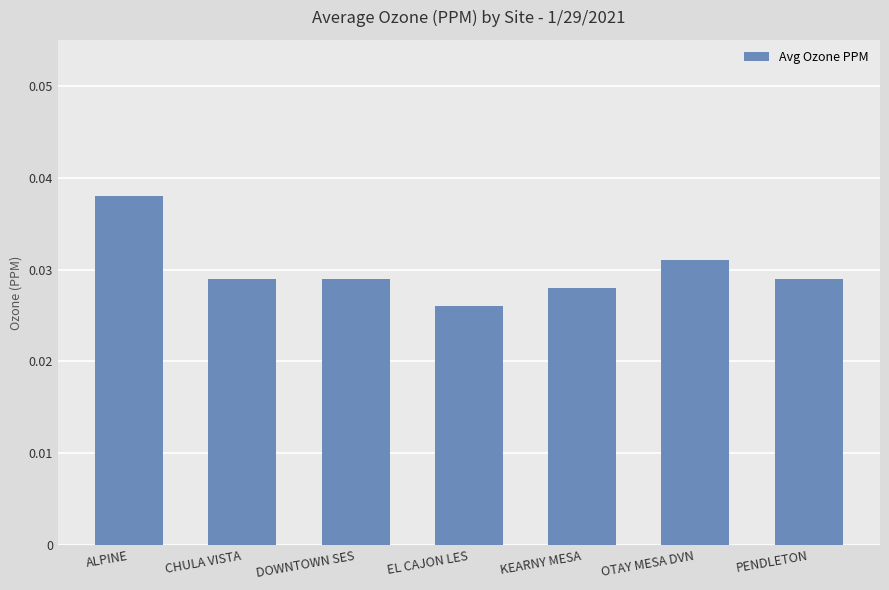

Between DOWNTOWN SES and OTAY MESA DVN, which is larger?

OTAY MESA DVN